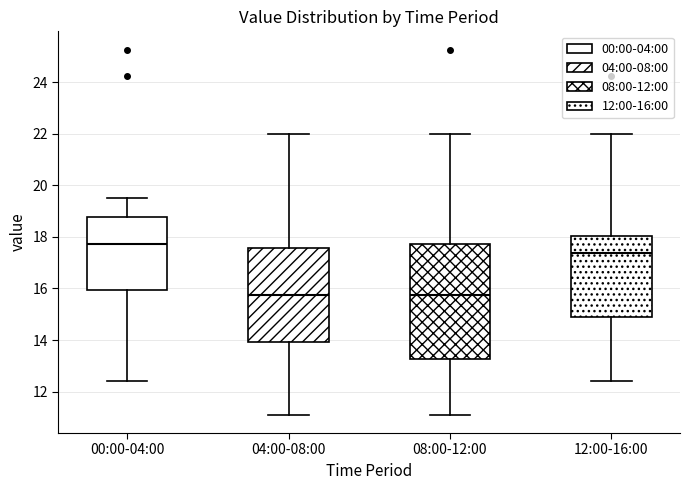

Reading left to right, read every box against the y-axis: the position of its median line, the range the box covers, and the ends of its whiskers. The values are not printed on the chart, so give them approximately, as read against the axis.

00:00-04:00: median 17.8, box 16.0 to 18.8, whiskers 12.4 to 19.6
04:00-08:00: median 15.8, box 14.0 to 17.6, whiskers 11.2 to 22.0
08:00-12:00: median 15.8, box 13.2 to 17.8, whiskers 11.2 to 22.0
12:00-16:00: median 17.4, box 14.8 to 18.0, whiskers 12.4 to 22.0